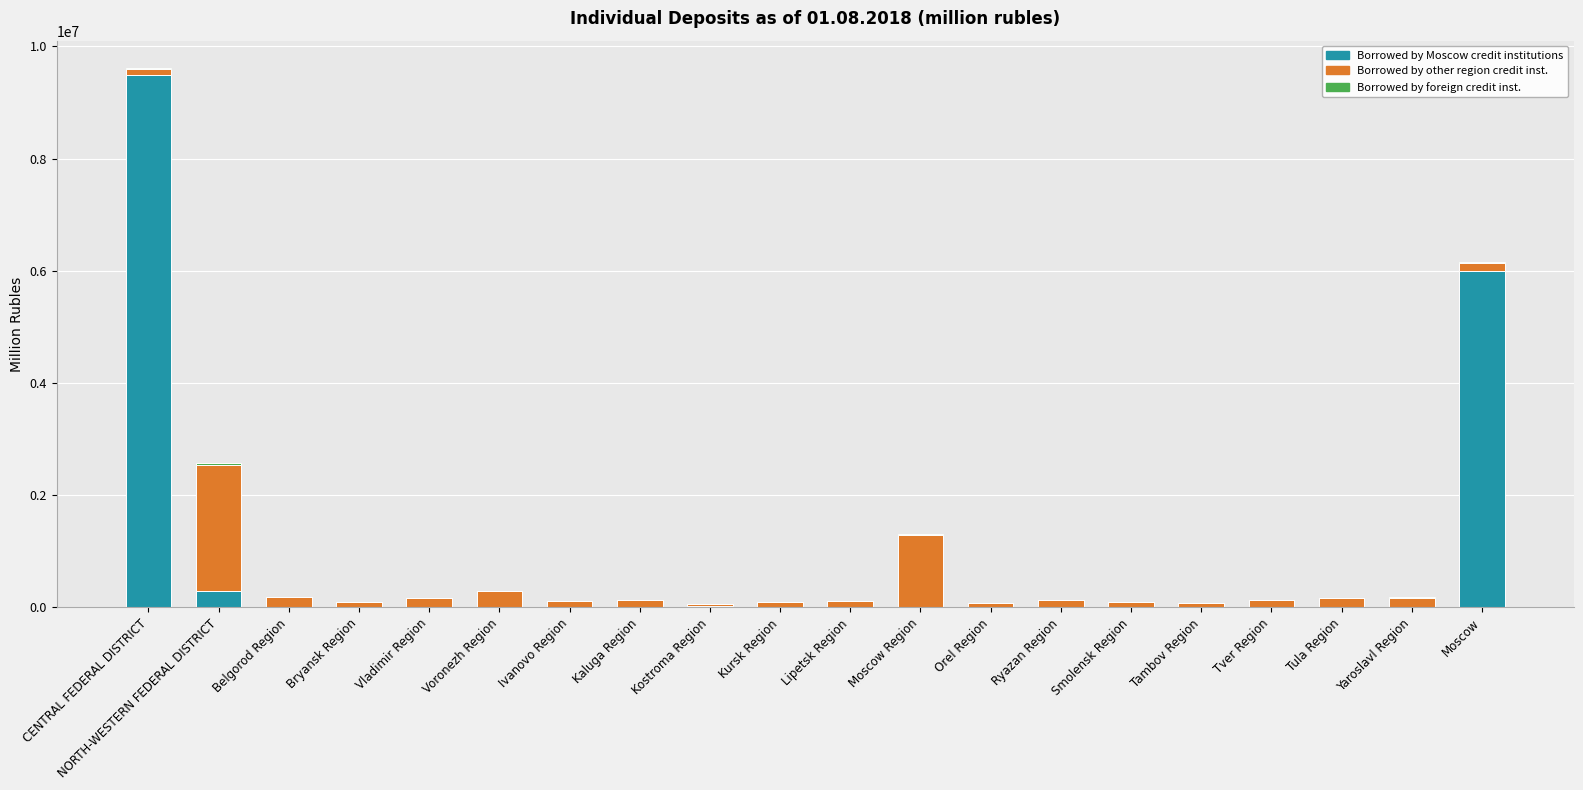

At which category is the sum across all series the highest?

CENTRAL FEDERAL DISTRICT